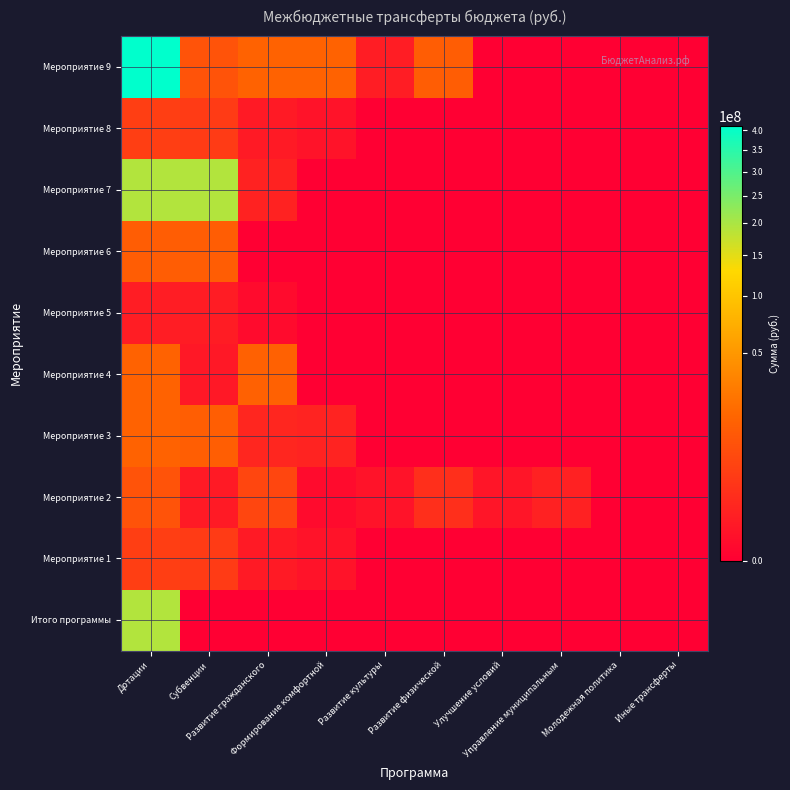

Reading left to right, list all the values displayed in this chart.

Итого программы: Дотации=192572807.0	Субвенции=0.0	Развитие гражданского=0.0	Формирование комфортной=0.0	Развитие культуры=0.0	Развитие физической=0.0	Улучшение условий=0.0	Управление муниципальным=0.0	Молодежная политика=0.0	Иные трансферты=0.0
Мероприятие 1: Дотации=4406268.5	Субвенции=3852600.0	Развитие гражданского=379844.2	Формирование комфортной=173824.4	Развитие культуры=0.0	Развитие физической=0.0	Улучшение условий=0.0	Управление муниципальным=0.0	Молодежная политика=0.0	Иные трансферты=0.0
Мероприятие 2: Дотации=9983944.7	Субвенции=418600.0	Развитие гражданского=6273911.5	Формирование комфортной=38391.2	Развитие культуры=175000.0	Развитие физической=2116812.0	Улучшение условий=221830.0	Управление муниципальным=739400.0	Молодежная политика=0.0	Иные трансферты=0.0
Мероприятие 3: Дотации=16450800.3	Субвенции=14399467.1	Развитие гражданского=1151333.2	Формирование комфортной=900000.0	Развитие культуры=0.0	Развитие физической=0.0	Улучшение условий=0.0	Управление муниципальным=0.0	Молодежная политика=0.0	Иные трансферты=0.0
Мероприятие 4: Дотации=16172499.0	Субвенции=303499.0	Развитие гражданского=15869000.0	Формирование комфортной=0.0	Развитие культуры=0.0	Развитие физической=0.0	Улучшение условий=0.0	Управление муниципальным=0.0	Молодежная политика=0.0	Иные трансферты=0.0
Мероприятие 5: Дотации=541442.0	Субвенции=501000.0	Развитие гражданского=40442.0	Формирование комфортной=0.0	Развитие культуры=0.0	Развитие физической=0.0	Улучшение условий=0.0	Управление муниципальным=0.0	Молодежная политика=0.0	Иные трансферты=0.0
Мероприятие 6: Дотации=14018400.0	Субвенции=14018400.0	Развитие гражданского=0.0	Формирование комфортной=0.0	Развитие культуры=0.0	Развитие физической=0.0	Улучшение условий=0.0	Управление муниципальным=0.0	Молодежная политика=0.0	Иные трансферты=0.0
Мероприятие 7: Дотации=192572807.0	Субвенции=191738400.0	Развитие гражданского=834407.0	Формирование комфортной=0.0	Развитие культуры=0.0	Развитие физической=0.0	Улучшение условий=0.0	Управление муниципальным=0.0	Молодежная политика=0.0	Иные трансферты=0.0
Мероприятие 8: Дотации=4406268.5	Субвенции=3852600.0	Развитие гражданского=379844.2	Формирование комфортной=173824.4	Развитие культуры=0.0	Развитие физической=0.0	Улучшение условий=0.0	Управление муниципальным=0.0	Молодежная политика=0.0	Иные трансферты=0.0
Мероприятие 9: Дотации=411128133.4	Субвенции=9983944.7	Развитие гражданского=16450800.3	Формирование комфортной=16172499.0	Развитие культуры=541442.0	Развитие физической=14018400.0	Улучшение условий=0.0	Управление муниципальным=0.0	Молодежная политика=0.0	Иные трансферты=0.0